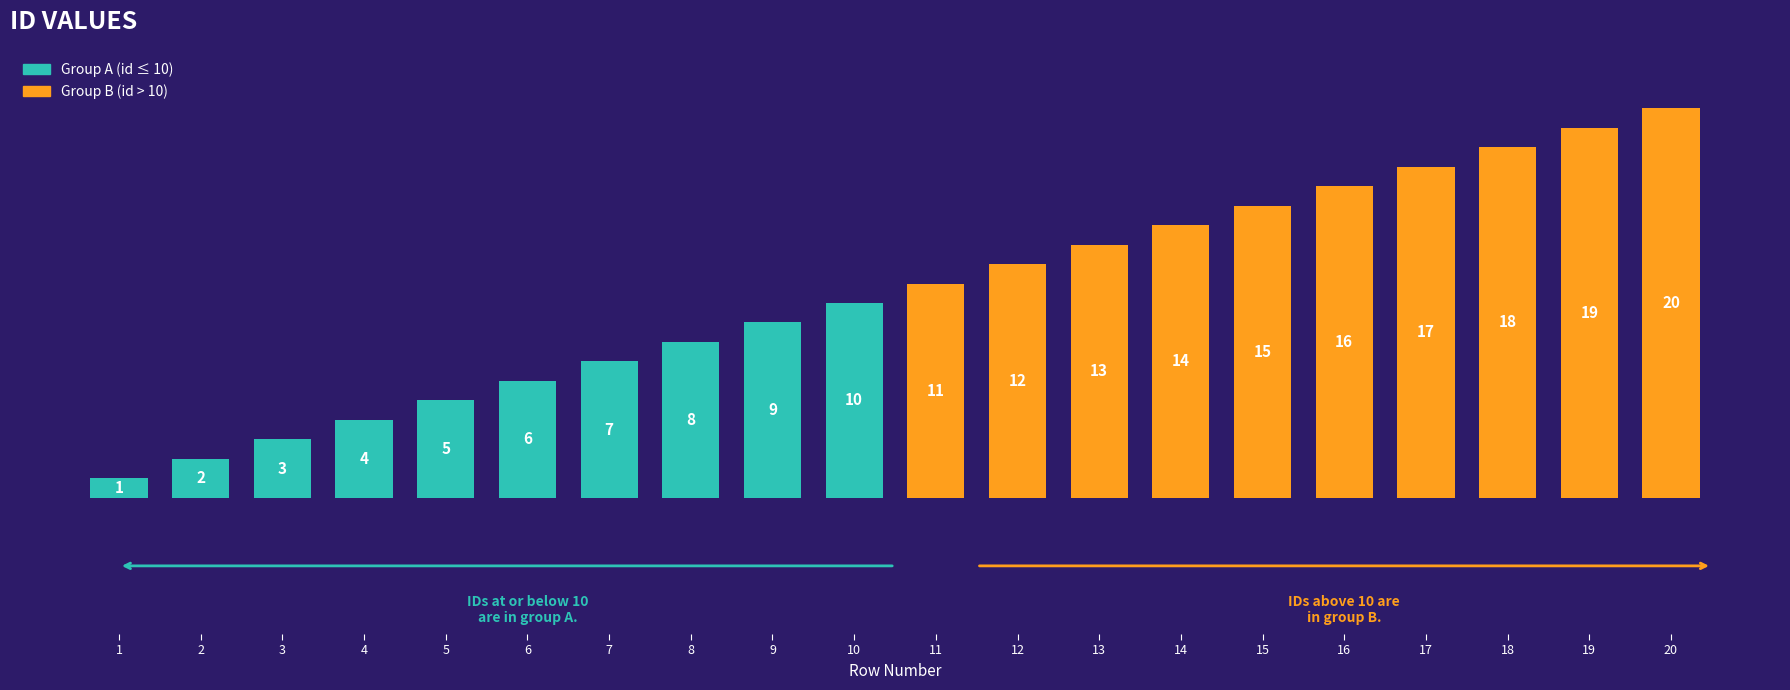

What is the value of the 19th bar from the left?

19